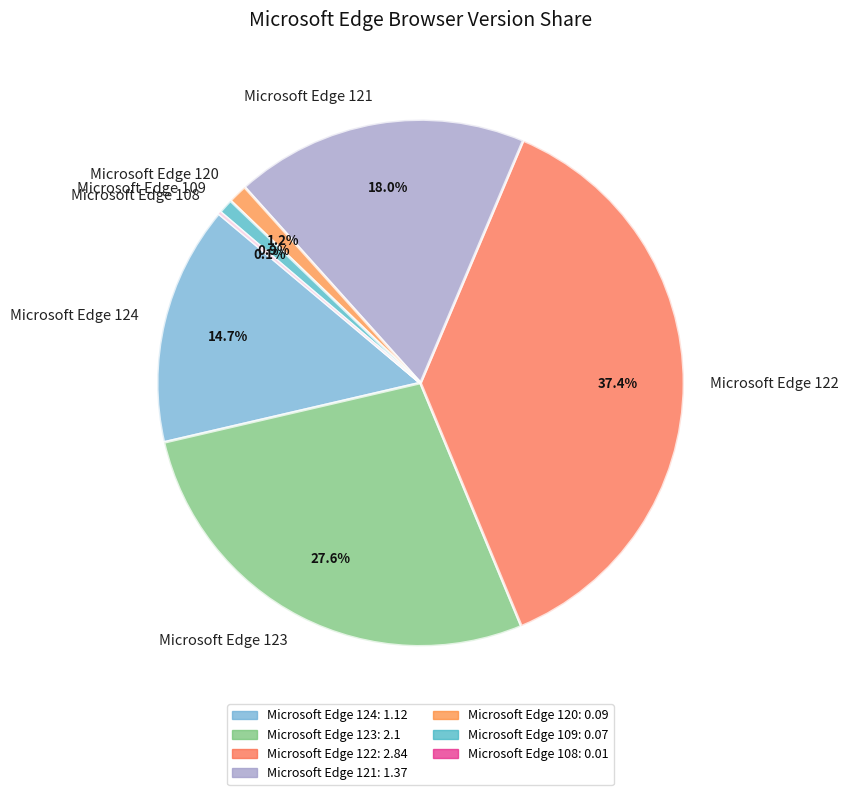

Does Microsoft Edge 120 account for over 50% of the chart?

No